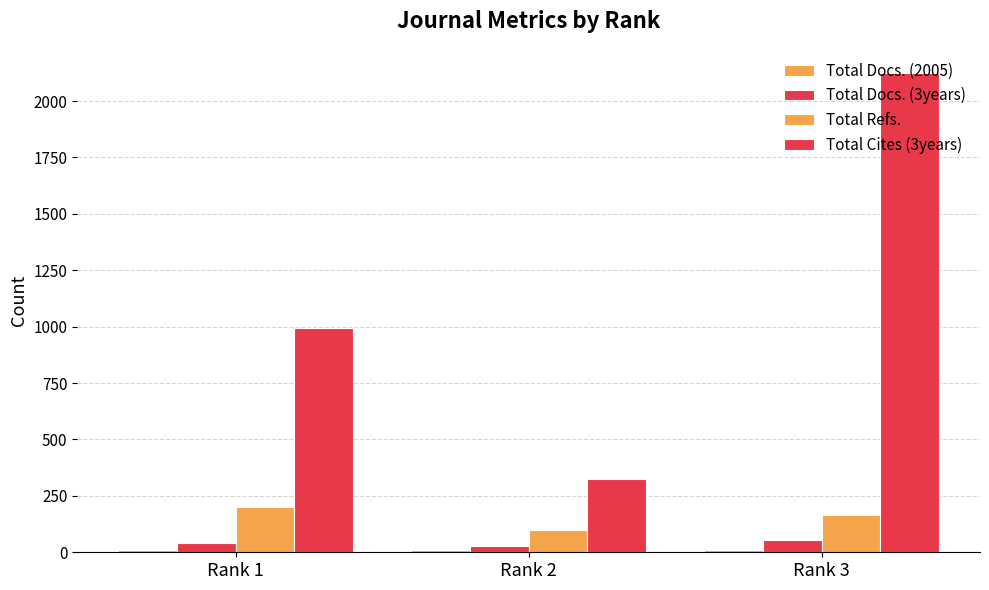

Does the chart contain stacked bars?

No